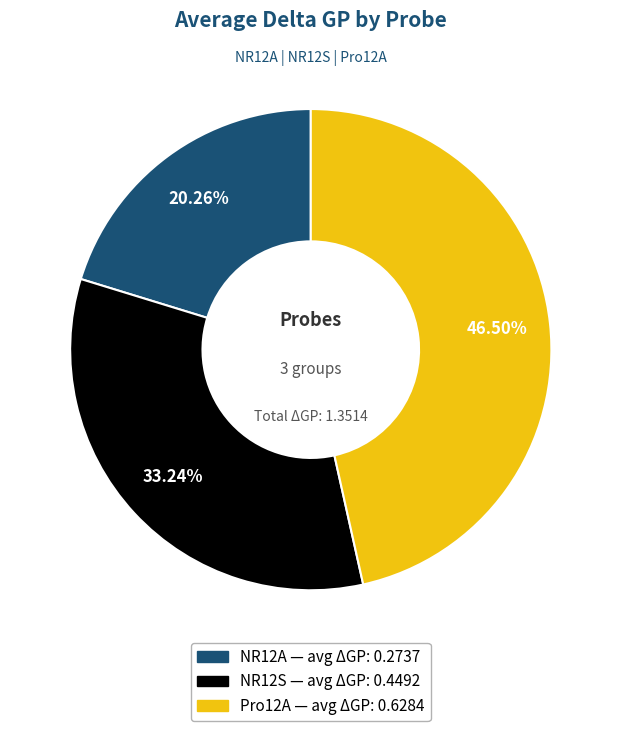

What percentage do Pro12A and NR12S together represent?

79.7%